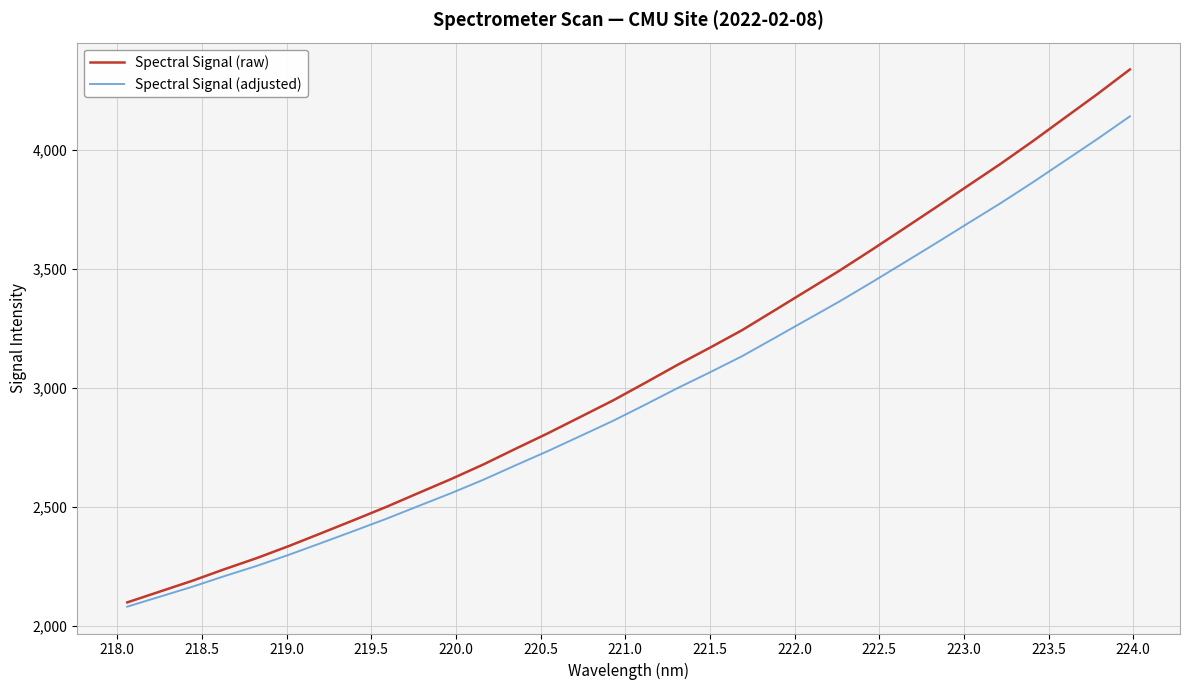

What is the highest value of the Spectral Signal (adjusted) series?

4141.4